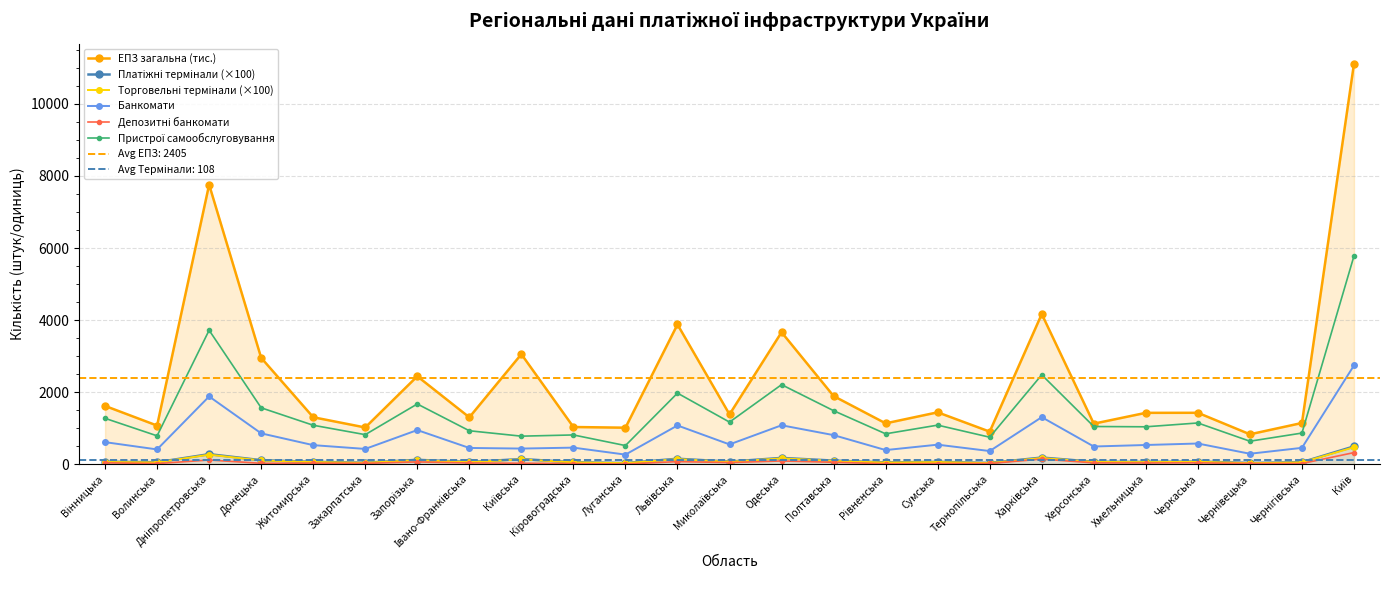

Reading left to right, transcribe all the data shown in this chart.

ЕПЗ загальна (тис.): 1619.2	1073.8	7758.4	2953.4	1305.3	1020.9	2441.6	1302.7	3055.2	1034.2	1014.9	3878.5	1384.0	3663.9	1892.9	1135.8	1441.8	905.2	4168.3	1126.8	1427.2	1428.6	831.9	1145.9	11114.4
Платіжні термінали (×100): 70.0	56.2	280.9	113.9	67.8	43.5	123.6	63.6	145.2	57.9	33.8	153.6	73.9	176.6	102.1	51.5	67.2	37.4	186.7	69.8	63.7	75.9	36.4	58.0	496.1
Торговельні термінали (×100): 63.5	51.6	266.0	106.0	62.2	39.9	114.6	57.8	136.8	53.6	31.0	141.5	68.6	163.6	94.4	46.9	61.3	33.6	173.7	64.0	59.2	70.0	30.8	52.3	472.0
Банкомати: 614.0	412.0	1882.0	858.0	531.0	426.0	949.0	453.0	436.0	462.0	268.0	1077.0	551.0	1082.0	809.0	394.0	544.0	367.0	1307.0	493.0	535.0	576.0	292.0	456.0	2742.0
Депозитні банкомати: 41.0	20.0	118.0	27.0	32.0	27.0	65.0	36.0	29.0	20.0	7.0	74.0	47.0	92.0	55.0	15.0	21.0	22.0	144.0	39.0	37.0	40.0	21.0	20.0	324.0
Пристрої самообслуговування: 1275.0	789.0	3719.0	1567.0	1083.0	822.0	1673.0	930.0	780.0	814.0	519.0	1974.0	1170.0	2209.0	1487.0	845.0	1086.0	751.0	2482.0	1048.0	1040.0	1146.0	640.0	866.0	5780.0